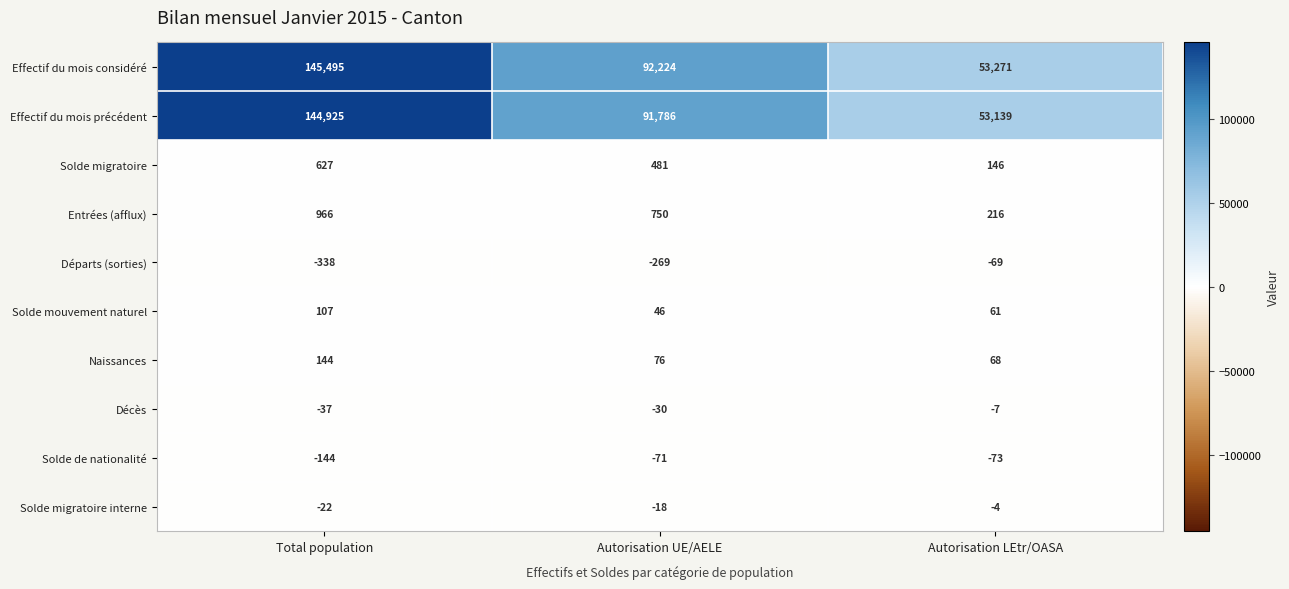

How many Solde migratoire interne values are between -22 and -4?

3